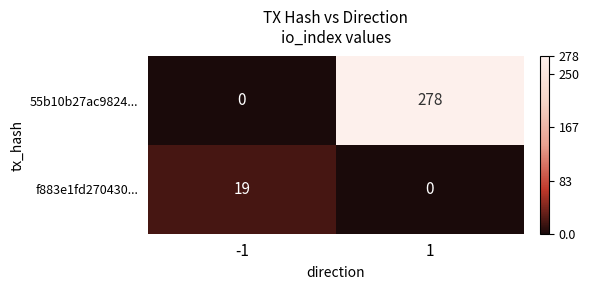

Reading left to right, list all the values displayed in this chart.

55b10b27ac9824...: 0	278
f883e1fd270430...: 19	0